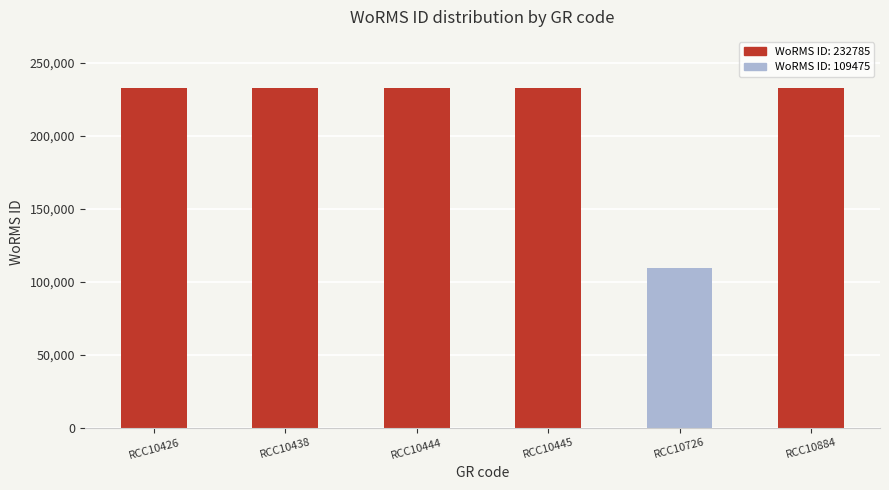

Is it true that the value at RCC10726 is 109475?

True